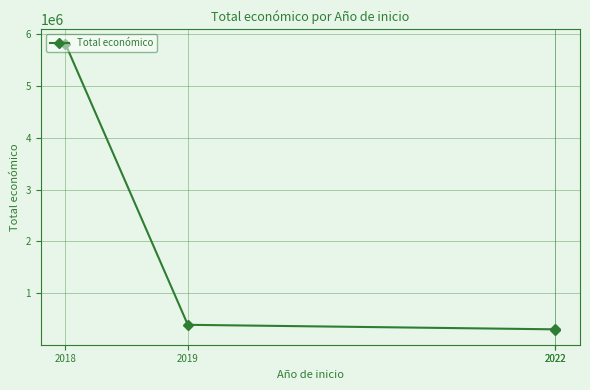

Does the chart display data point markers on the line(s)?

Yes